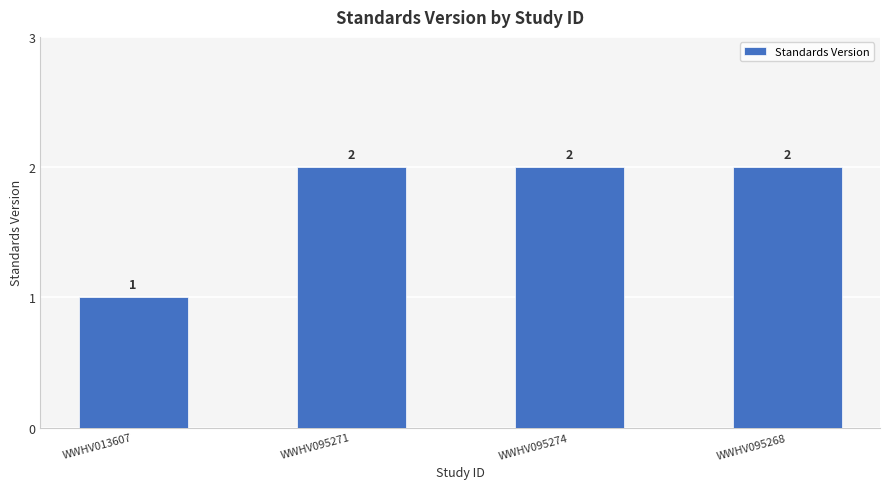

What is the sum of all values?

7